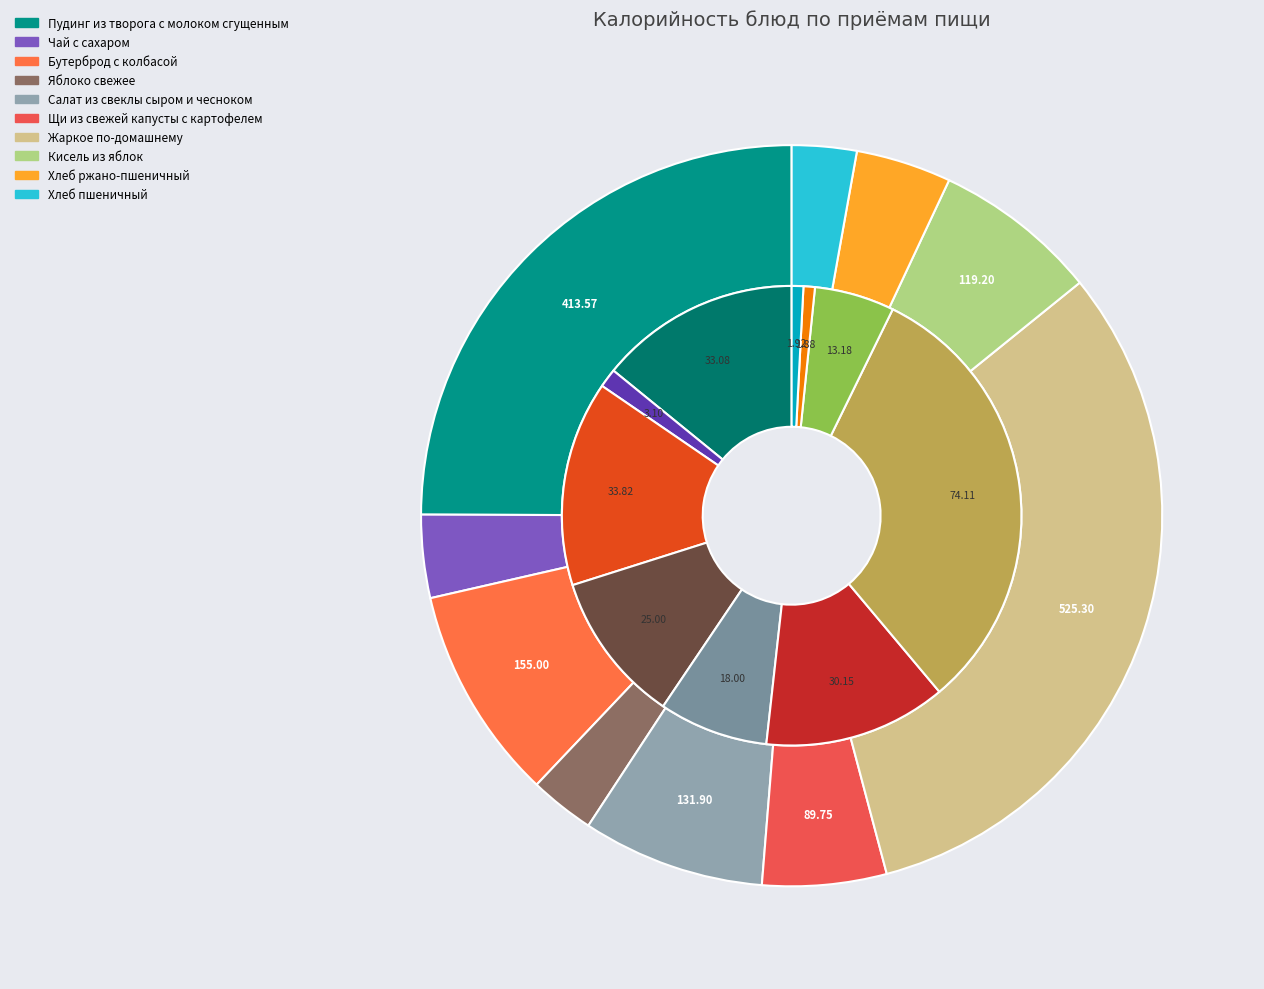

Is it true that Кисель из яблок is 7% of the pie?

True